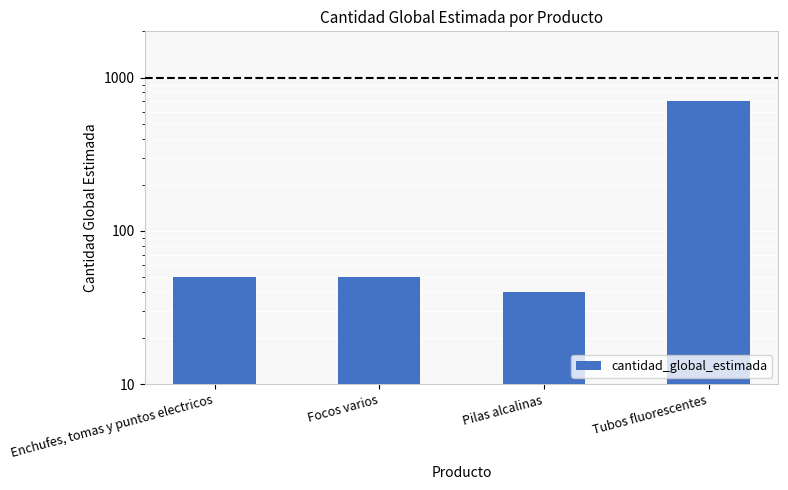

What is the ratio of the value at Enchufes, tomas y puntos electricos to the value at Pilas alcalinas?

1.2